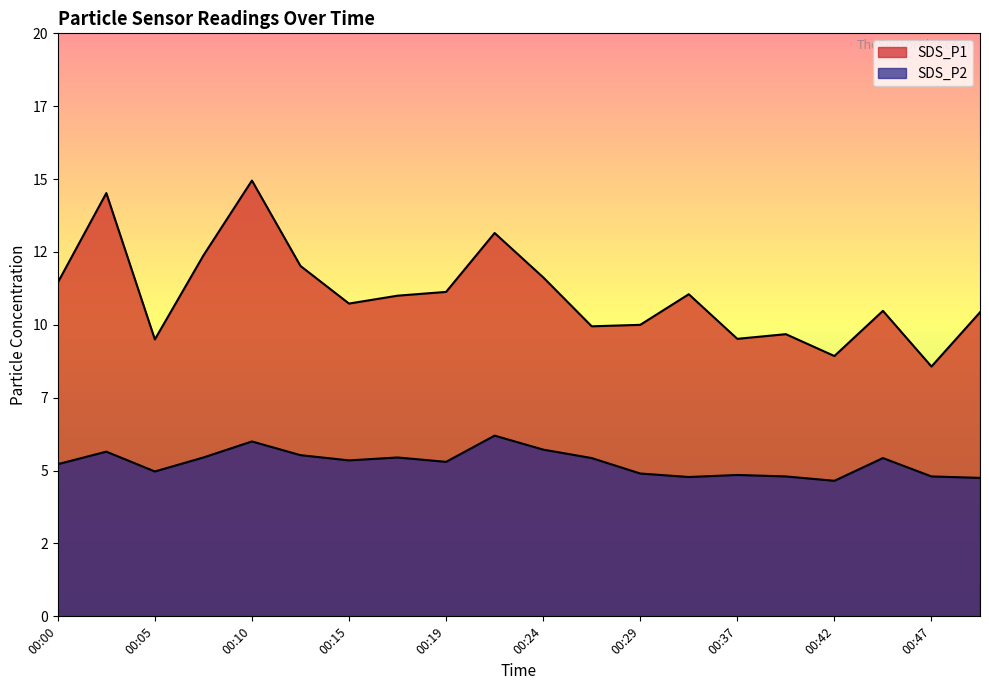

Which series has the largest total across all categories?

SDS_P1